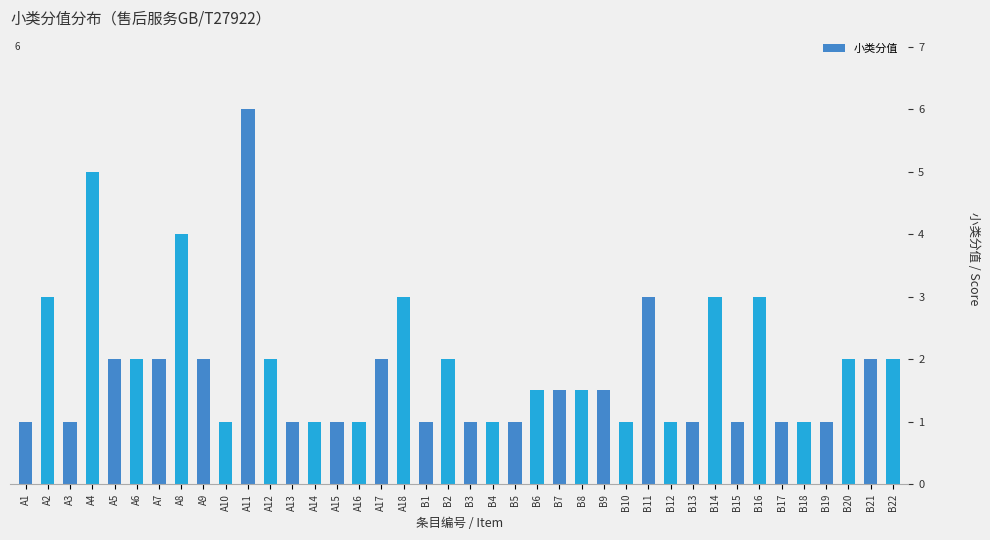

What is the greatest value displayed?

6.0